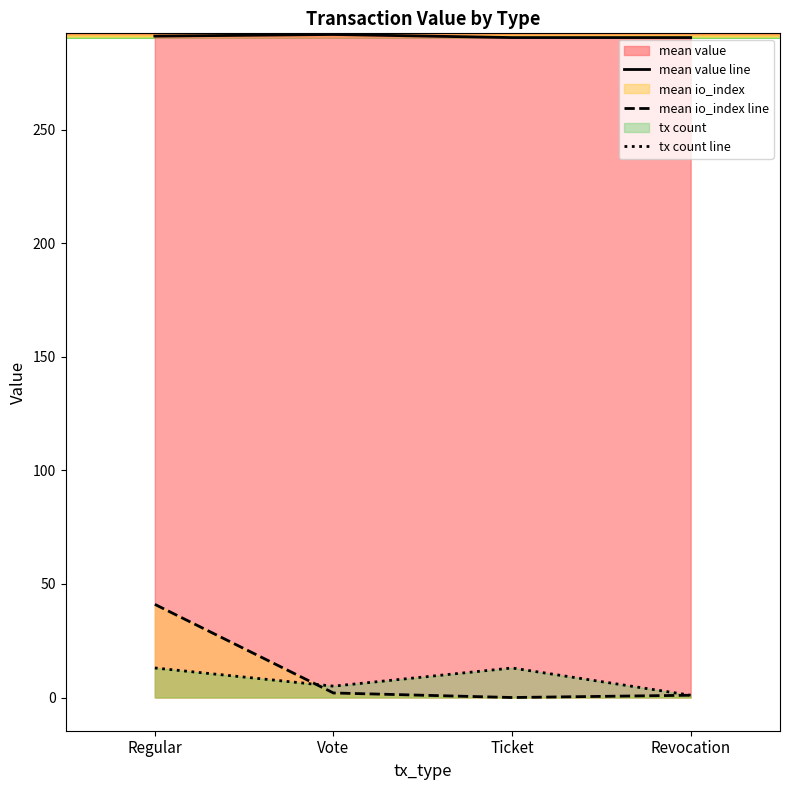

What is the difference between the highest and lowest values at Revocation?

289.5